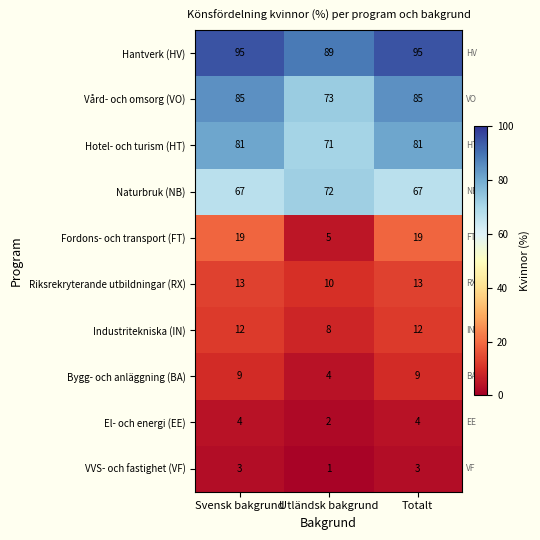

Reading right to left, transcribe all the data shown in this chart.

Hantverk (HV): 95	89	95
Vård- och omsorg (VO): 85	73	85
Hotel- och turism (HT): 81	71	81
Naturbruk (NB): 67	72	67
Fordons- och transport (FT): 19	5	19
Riksrekryterande utbildningar (RX): 13	10	13
Industritekniska (IN): 12	8	12
Bygg- och anläggning (BA): 9	4	9
El- och energi (EE): 4	2	4
VVS- och fastighet (VF): 3	1	3